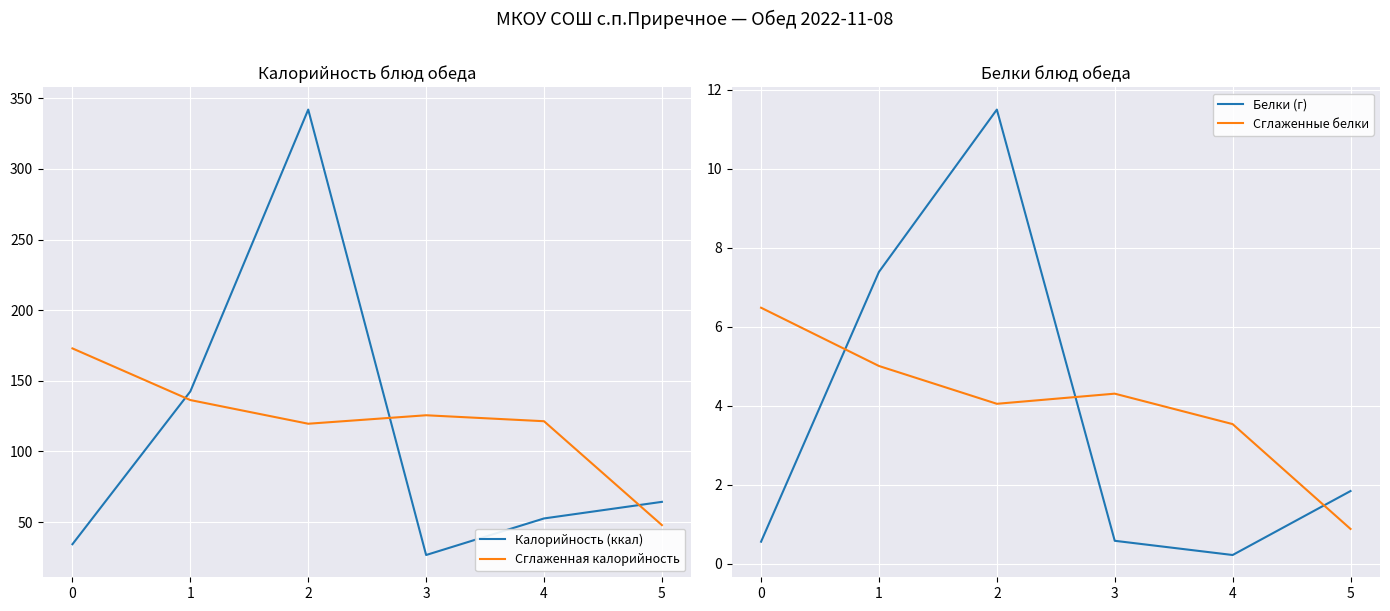

Reading left to right, list all the values displayed in this chart.

Калорийность (ккал): 34.3	142.5	342.0	26.7	52.6	64.3
Сглаженная калорийность: 172.9	136.4	119.6	125.6	121.4	47.9
Белки (г): 0.6	7.4	11.5	0.6	0.2	1.8
Сглаженные белки: 6.5	5.0	4.0	4.3	3.5	0.9